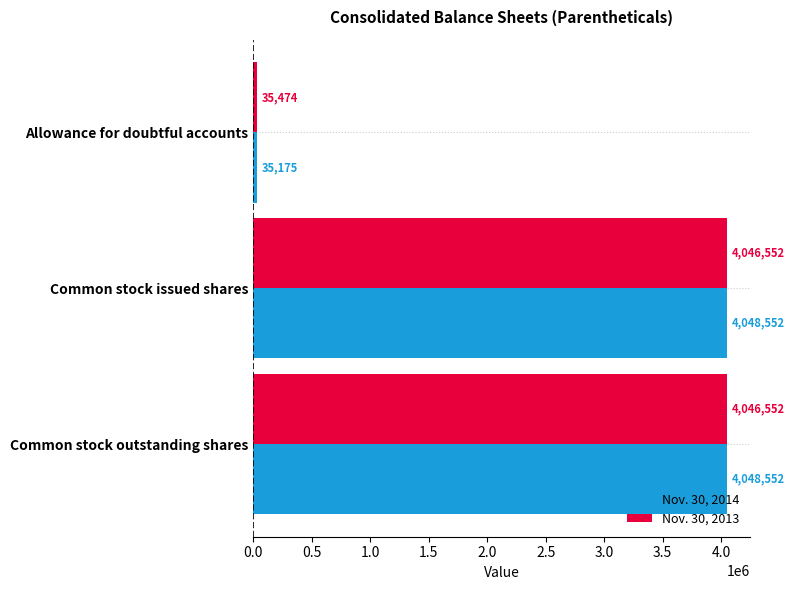

What is the difference between the second highest and minimum values in the Nov. 30, 2014 series?

4013377